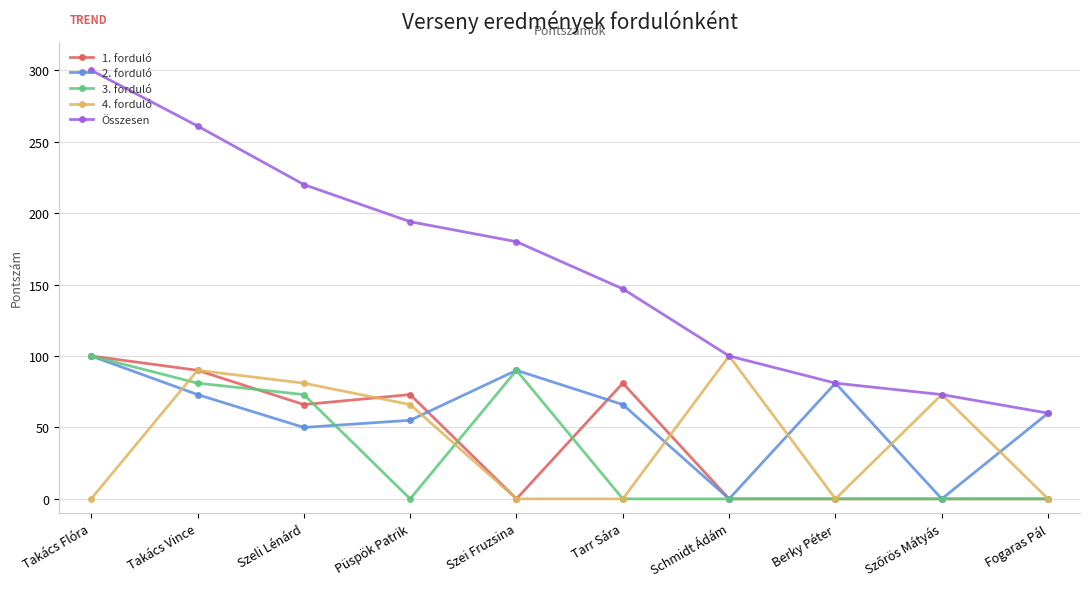

What is the sum of all 2. forduló values?

575